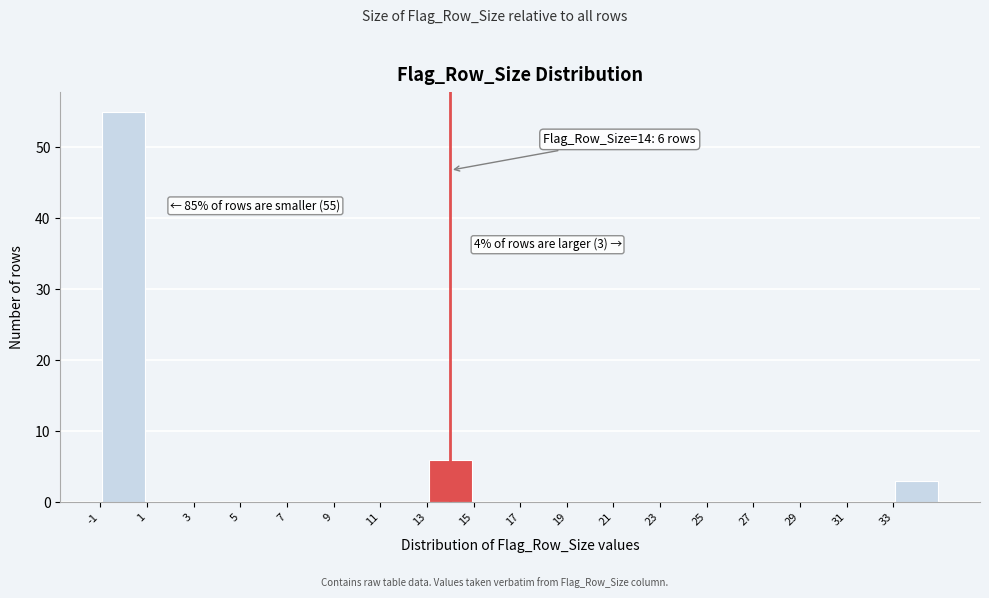

Which range on the x-axis has the tallest bar?

-1 to 1